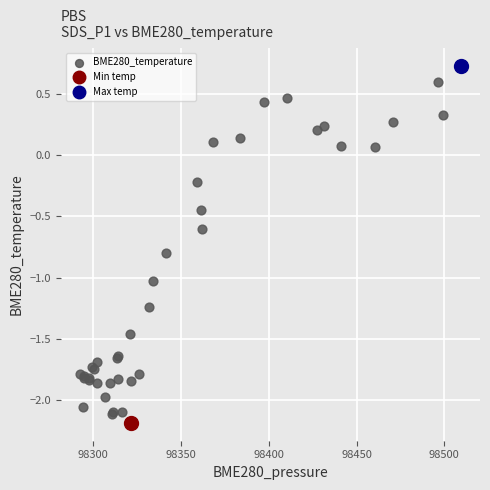

What are all the series names shown in the legend?

BME280_temperature, Min temp, Max temp